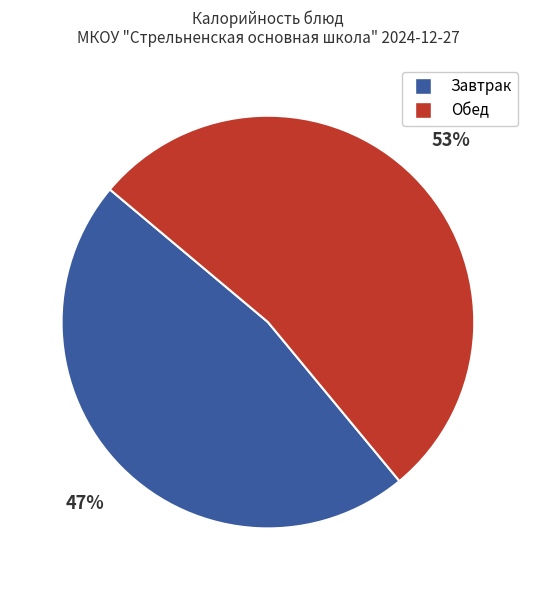

What is the ratio of the value at Обед to the value at Завтрак?

1.1